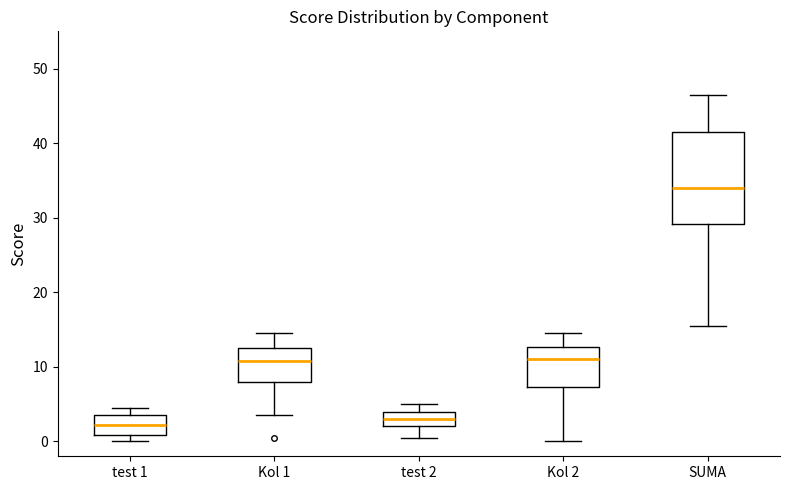

Comparing the boxes themselves (not the whiskers), which one is the tallest?

SUMA